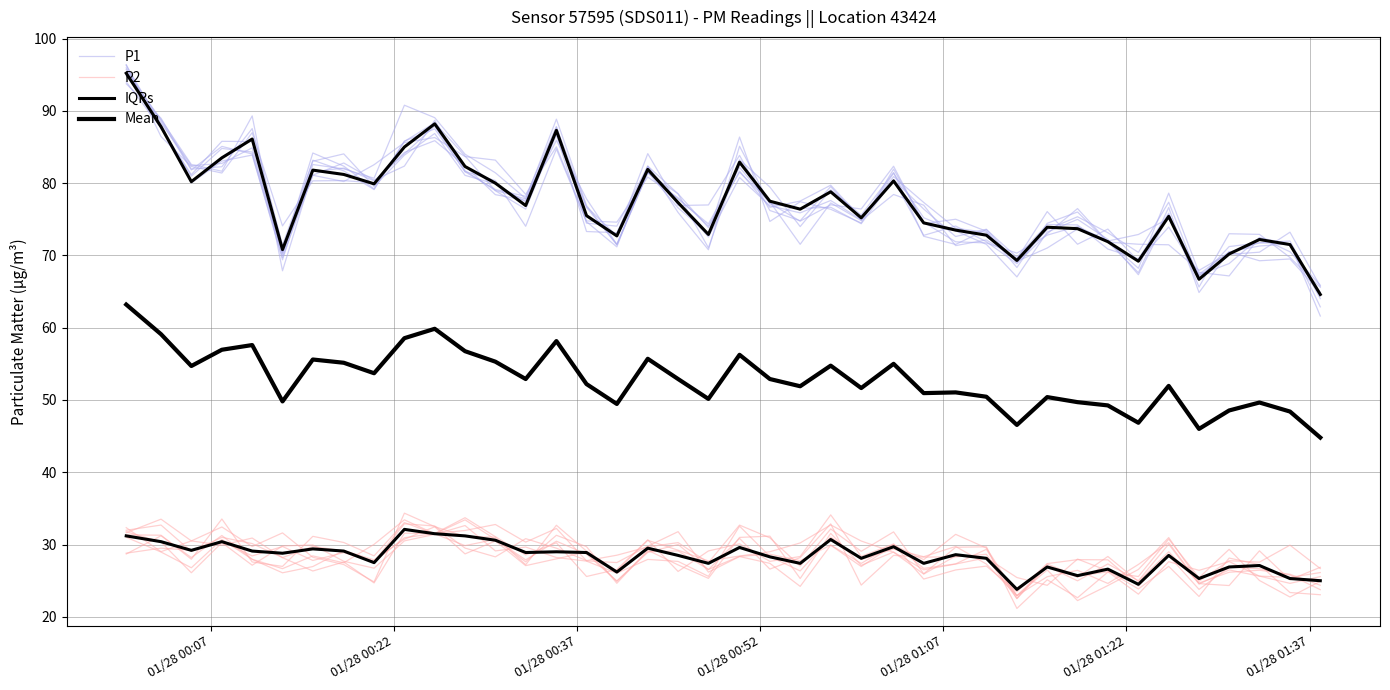

What are all the series names shown in the legend?

P1, P2, IQRs, Mean